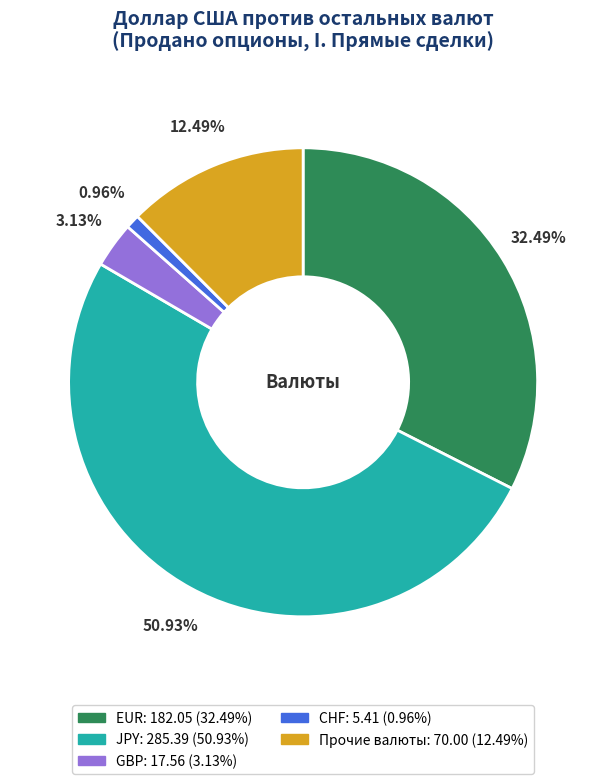

To the nearest percent, what portion does GBP represent?

3%